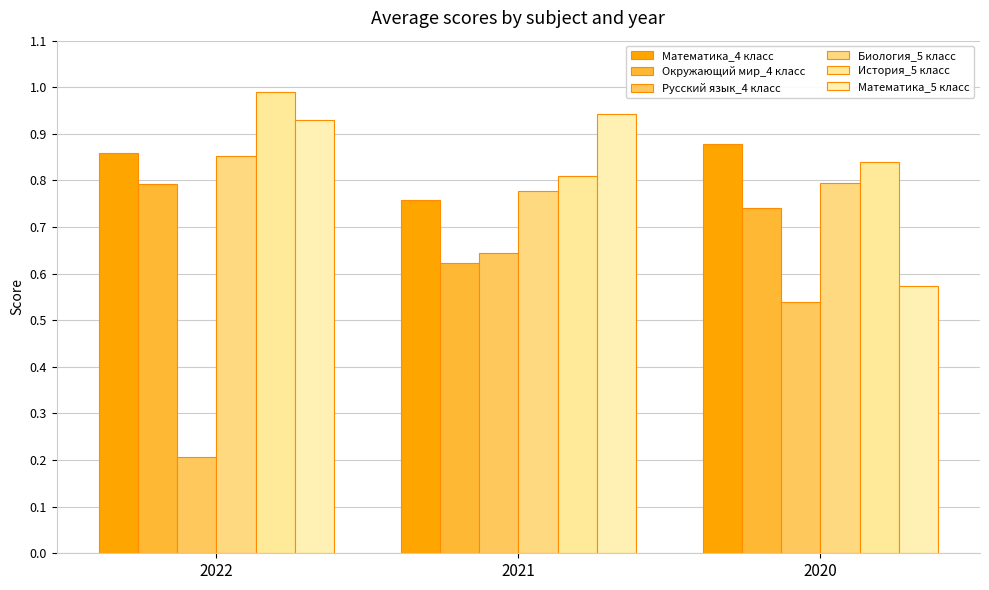

At which category is the sum across all series the highest?

2022